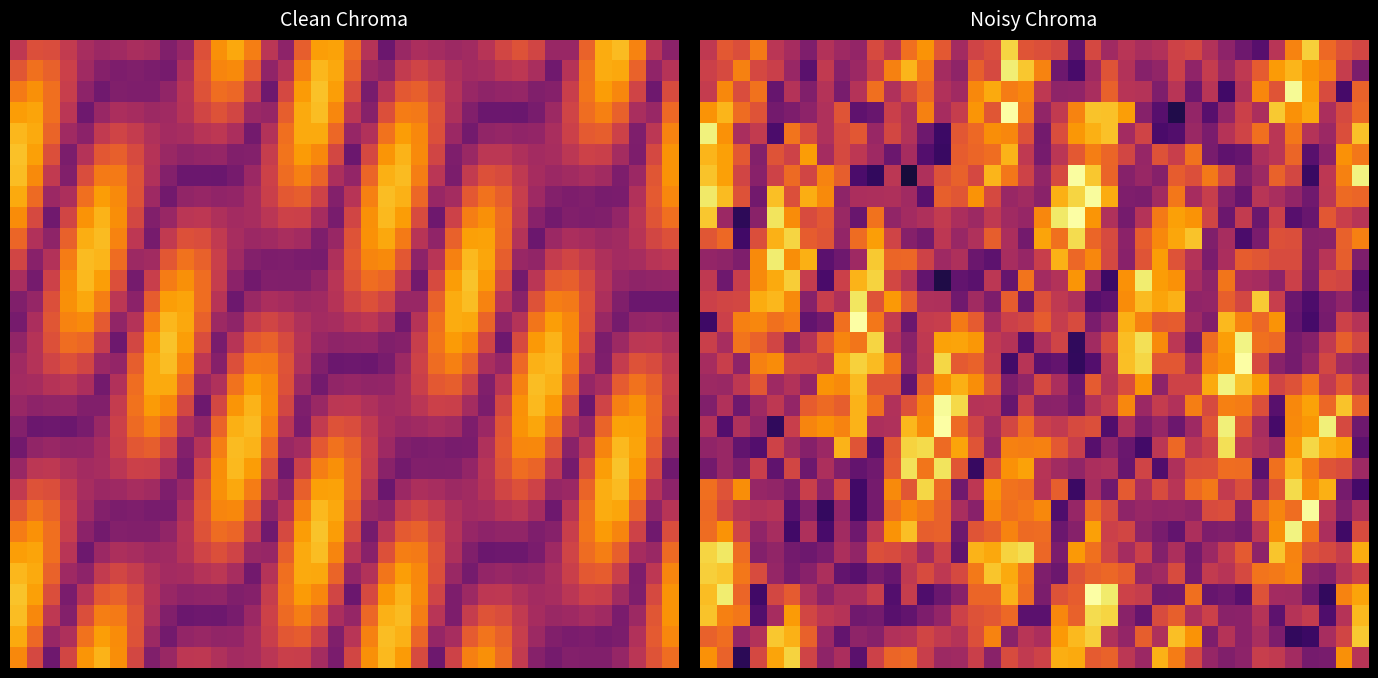

What is the minimum value shown in the chart?

0.2